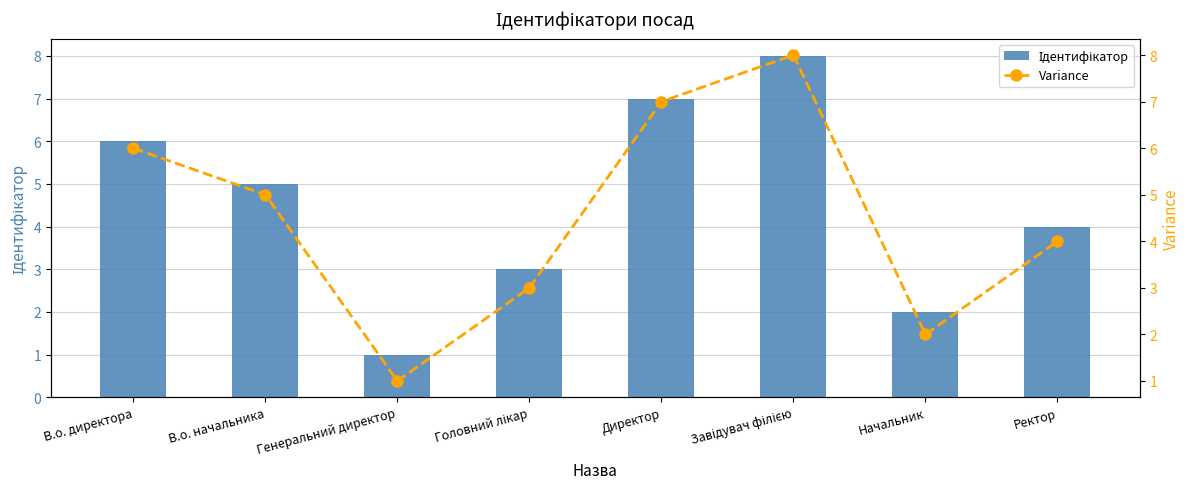

The Ідентифікатор series shows 7 at Директор. True or false?

True